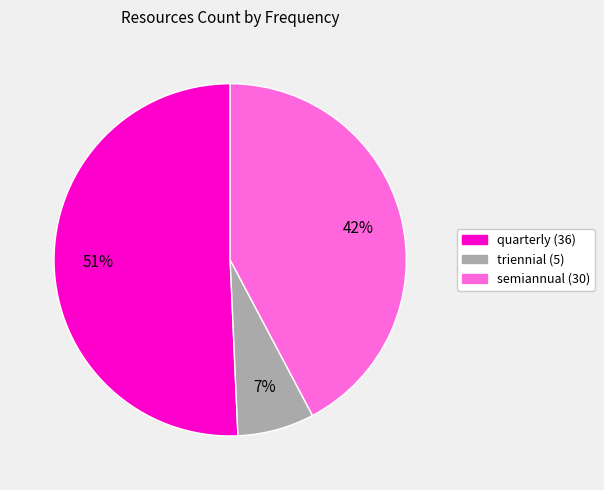

Does quarterly (36) represent more than half of the total?

Yes